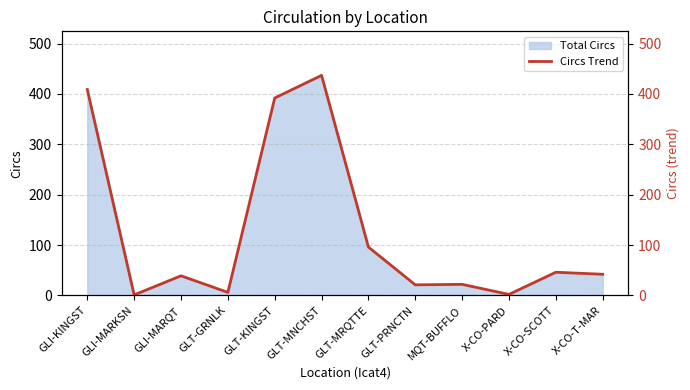

What is the difference between the second highest and second lowest values?

407